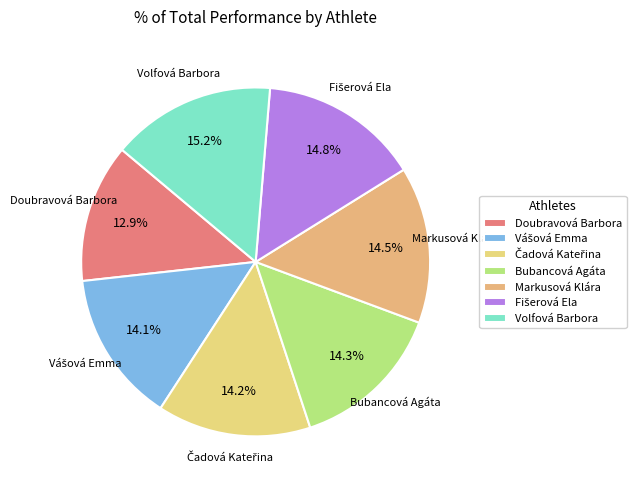

Is Bubancová Agáta the majority of the pie?

No